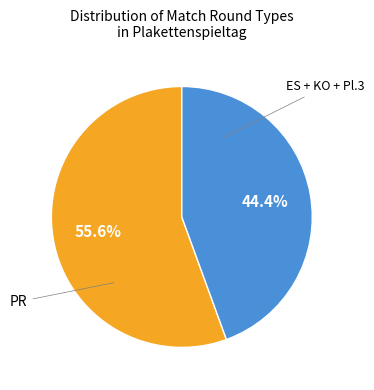

To the nearest percent, what is the average slice percentage?

50%